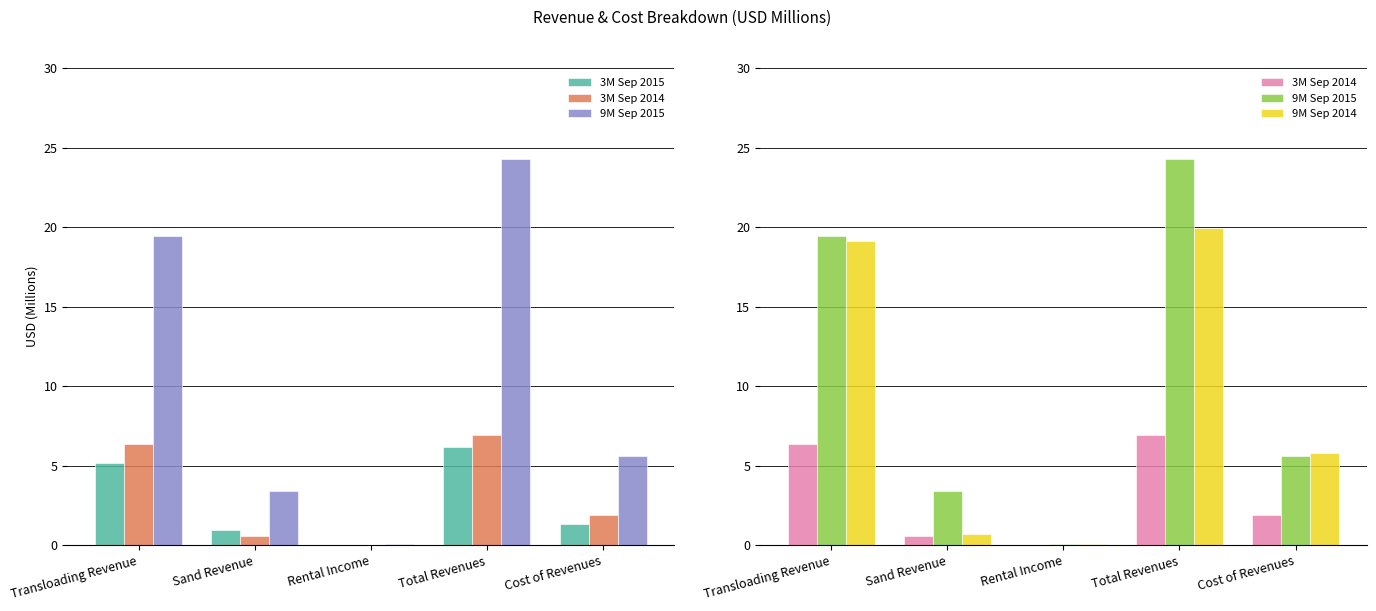

What is the difference between the 9M Sep 2015 values at Rental Income and Total Revenues?

24.2